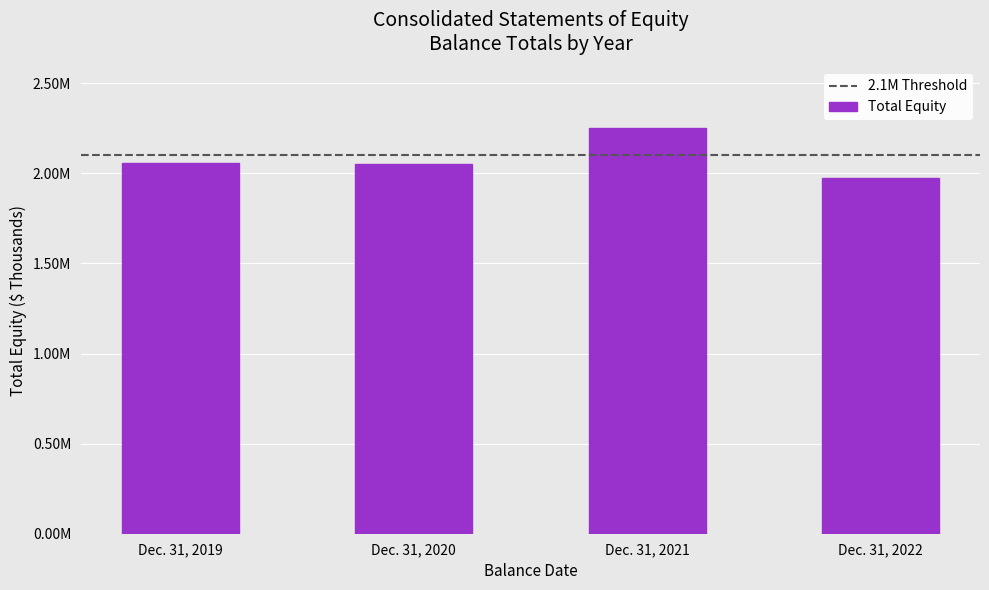

Is it true that the value at Dec. 31, 2021 is 1200617?

False